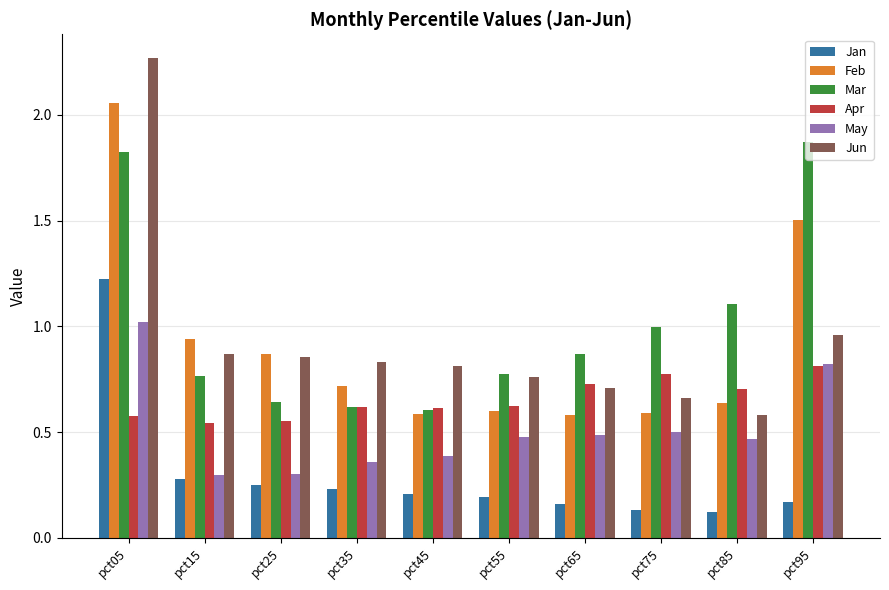

Does the chart contain stacked bars?

No